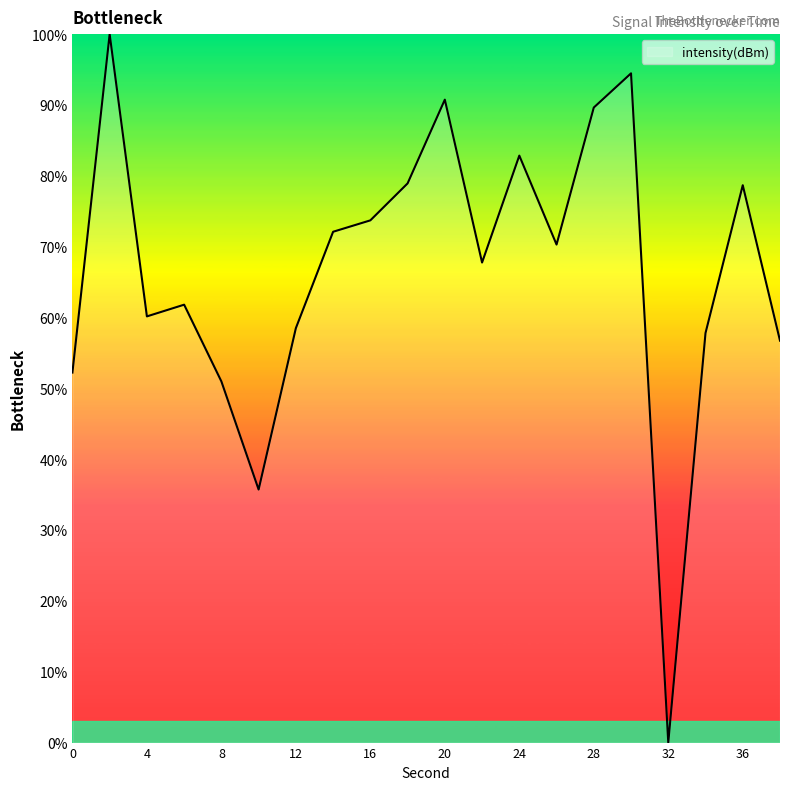

What is the difference between the maximum and minimum values?

100.0